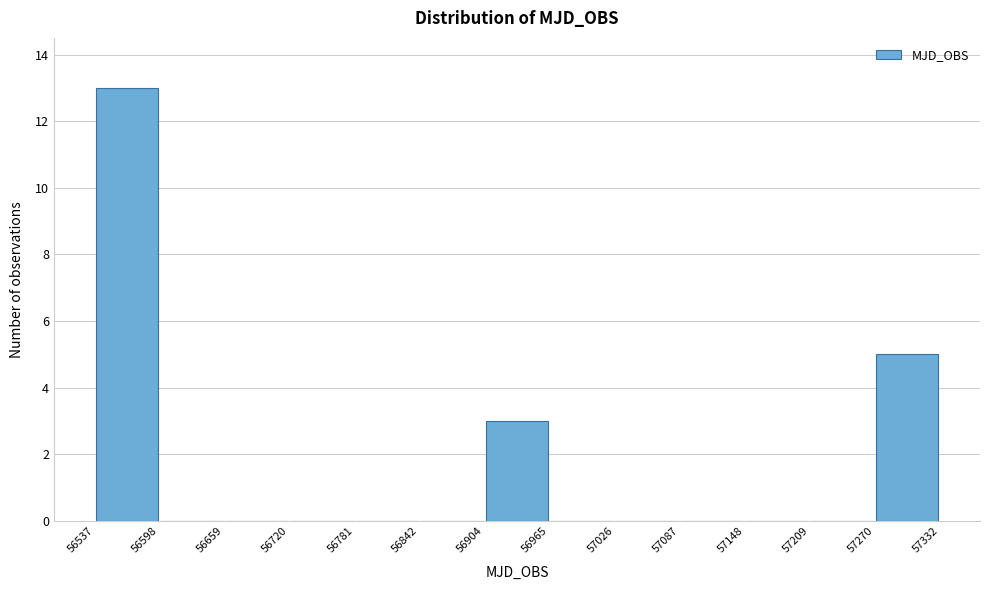

Reading left to right, list every bar in this chart as the range it spans on the x-axis followed by its height. The values are not printed on the chart, so give them approximately, as read against the axis.

56537 to 56598: 13
56598 to 56659: 0
56659 to 56720: 0
56720 to 56781: 0
56781 to 56842: 0
56842 to 56904: 0
56904 to 56965: 3
56965 to 57026: 0
57026 to 57087: 0
57087 to 57148: 0
57148 to 57209: 0
57209 to 57270: 0
57270 to 57332: 5